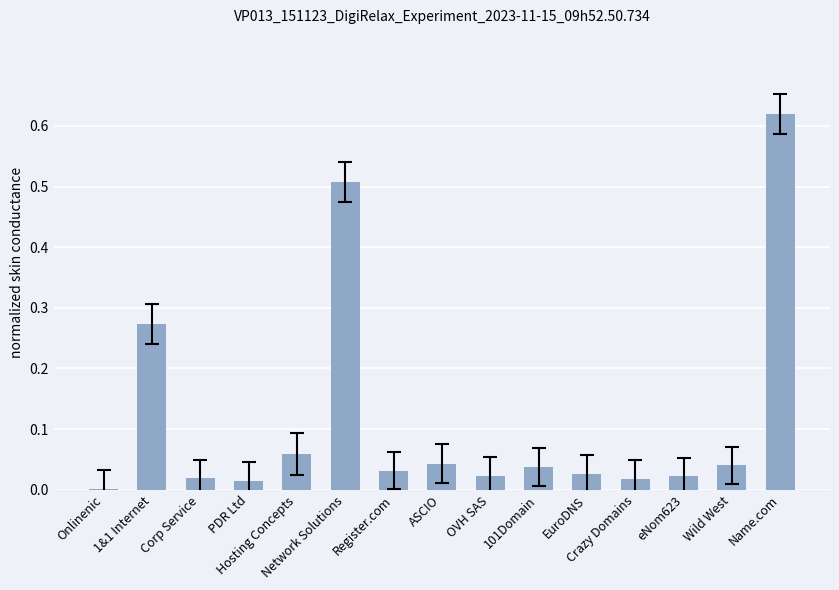

What is the sum of all values?

1.7